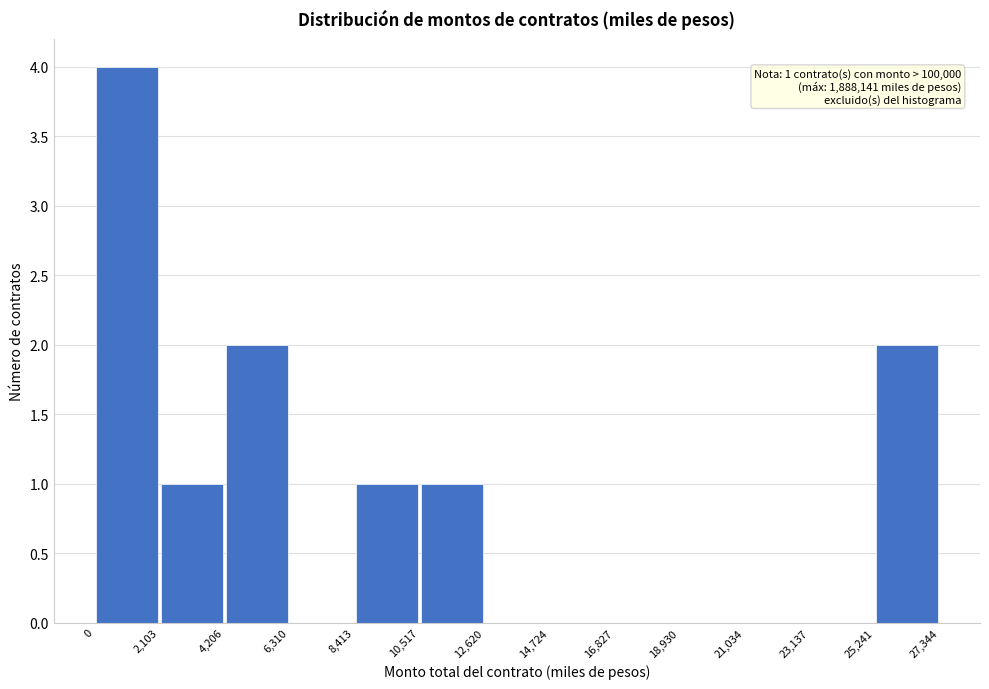

Over which range of the x-axis is the bar tallest?

0 to 2,103